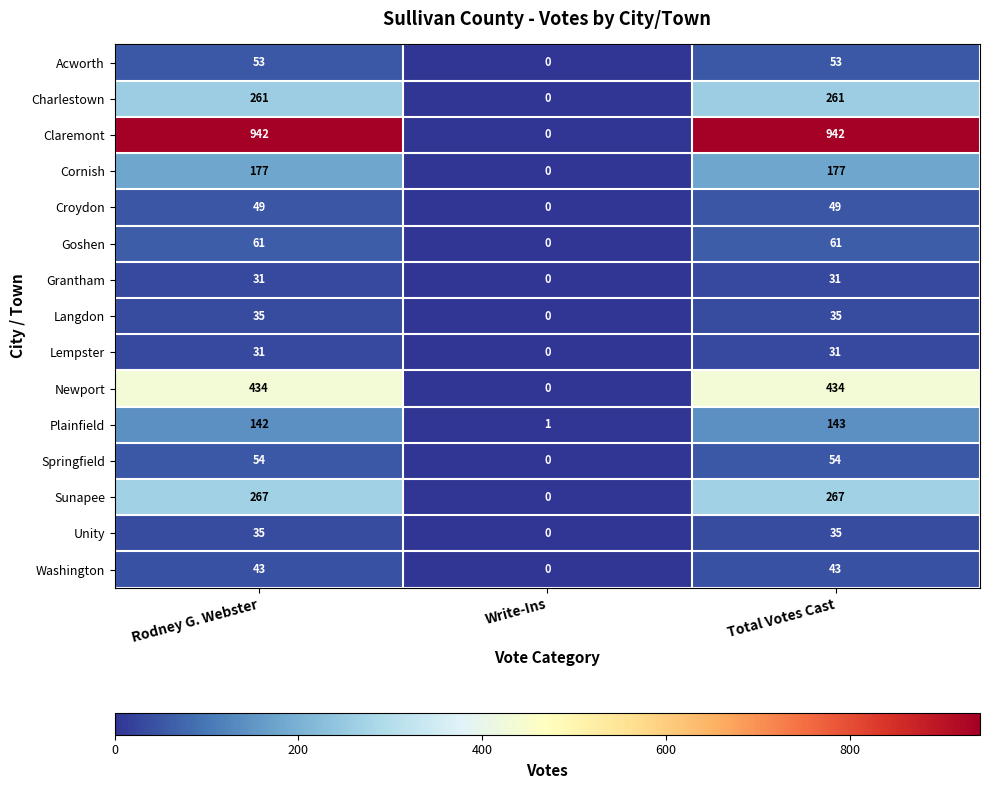

Which series has the largest range (max minus min)?

Claremont